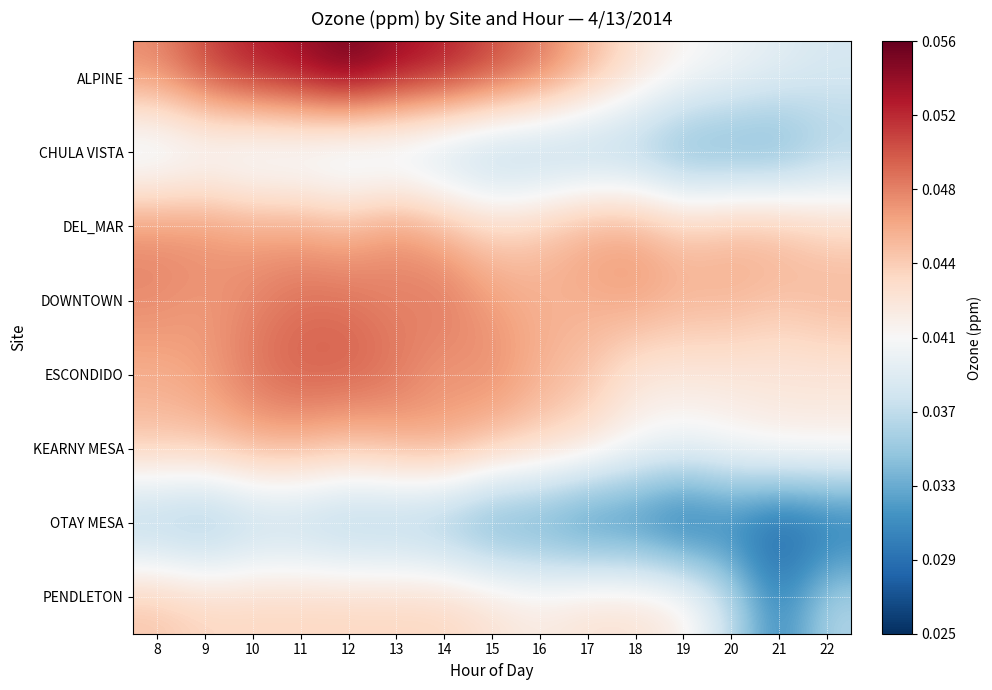

Which series has the largest range (max minus min)?

ALPINE